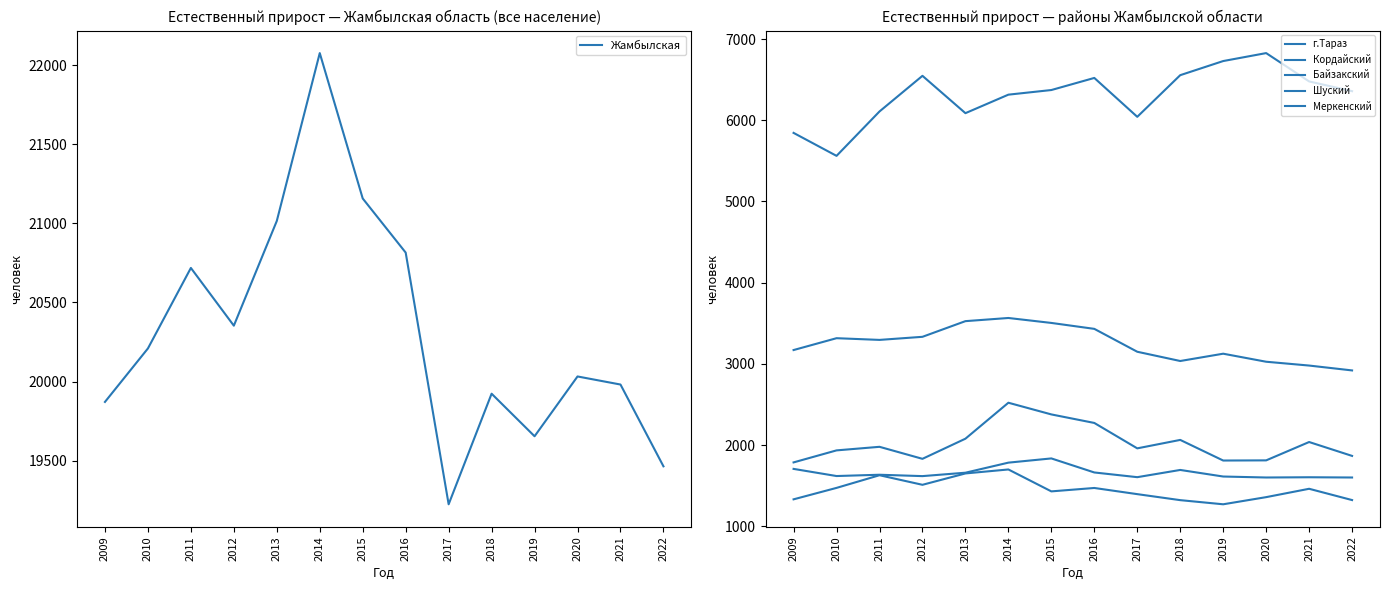

True or false: Байзакский and Кордайский intersect in this chart.

False